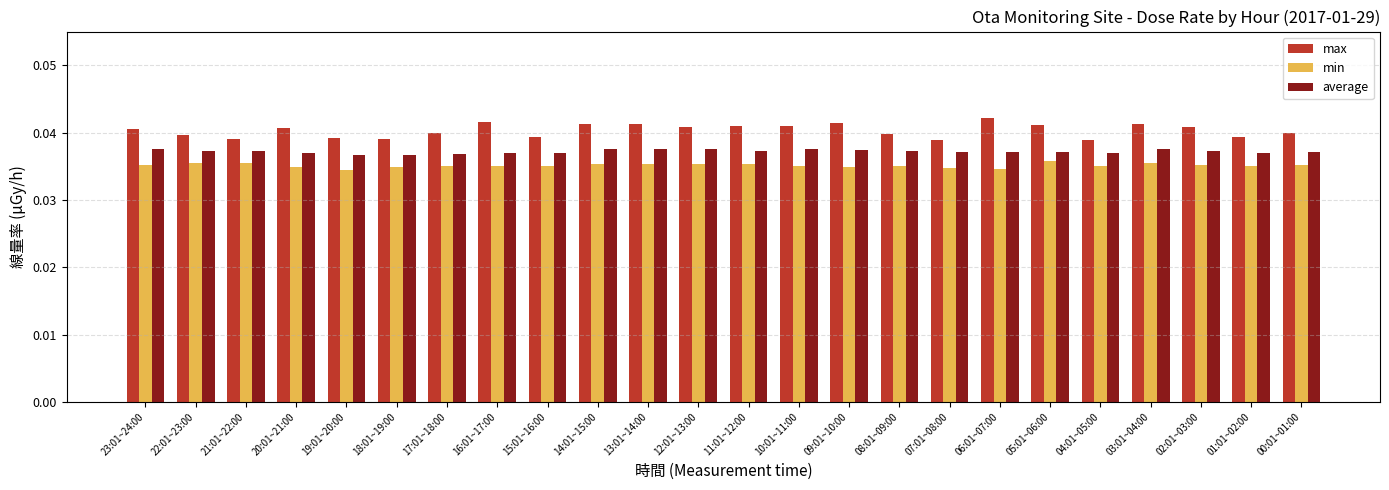

Count the max values in the range 0 to 1.

24